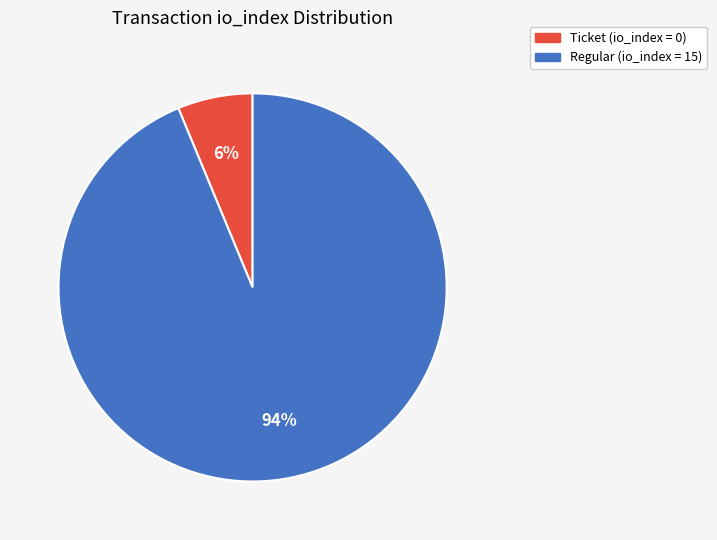

Is there a majority slice in this chart?

Yes